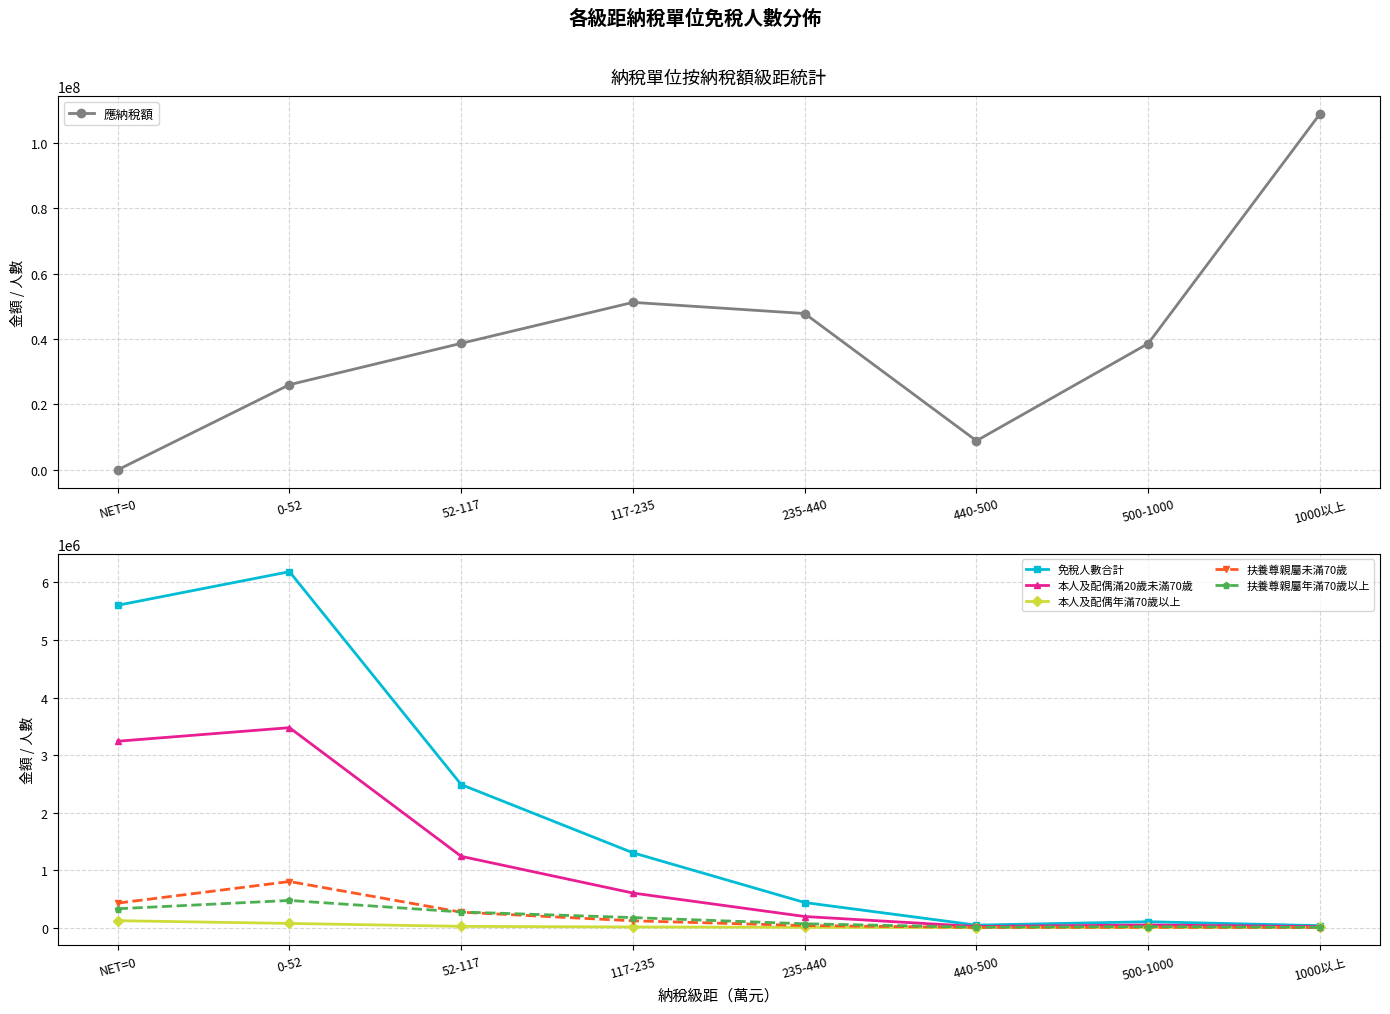

Between 0-52 and 500-1000, which is larger?

500-1000